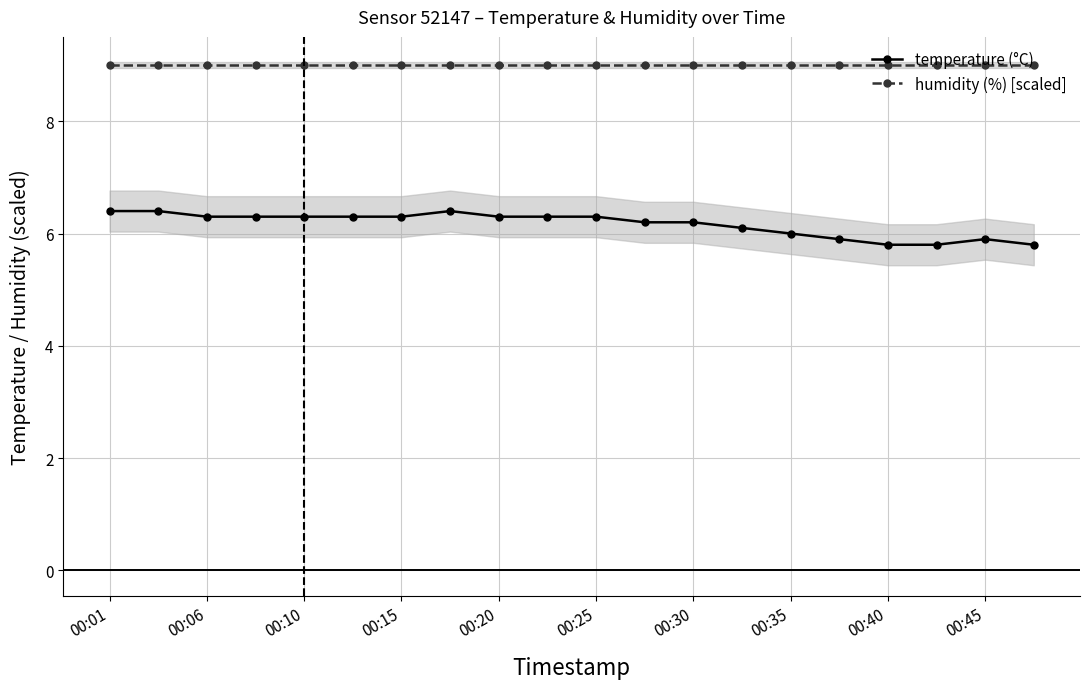

What is the sum of the temperature (°C) values at 00:20 and 00:25?

12.6